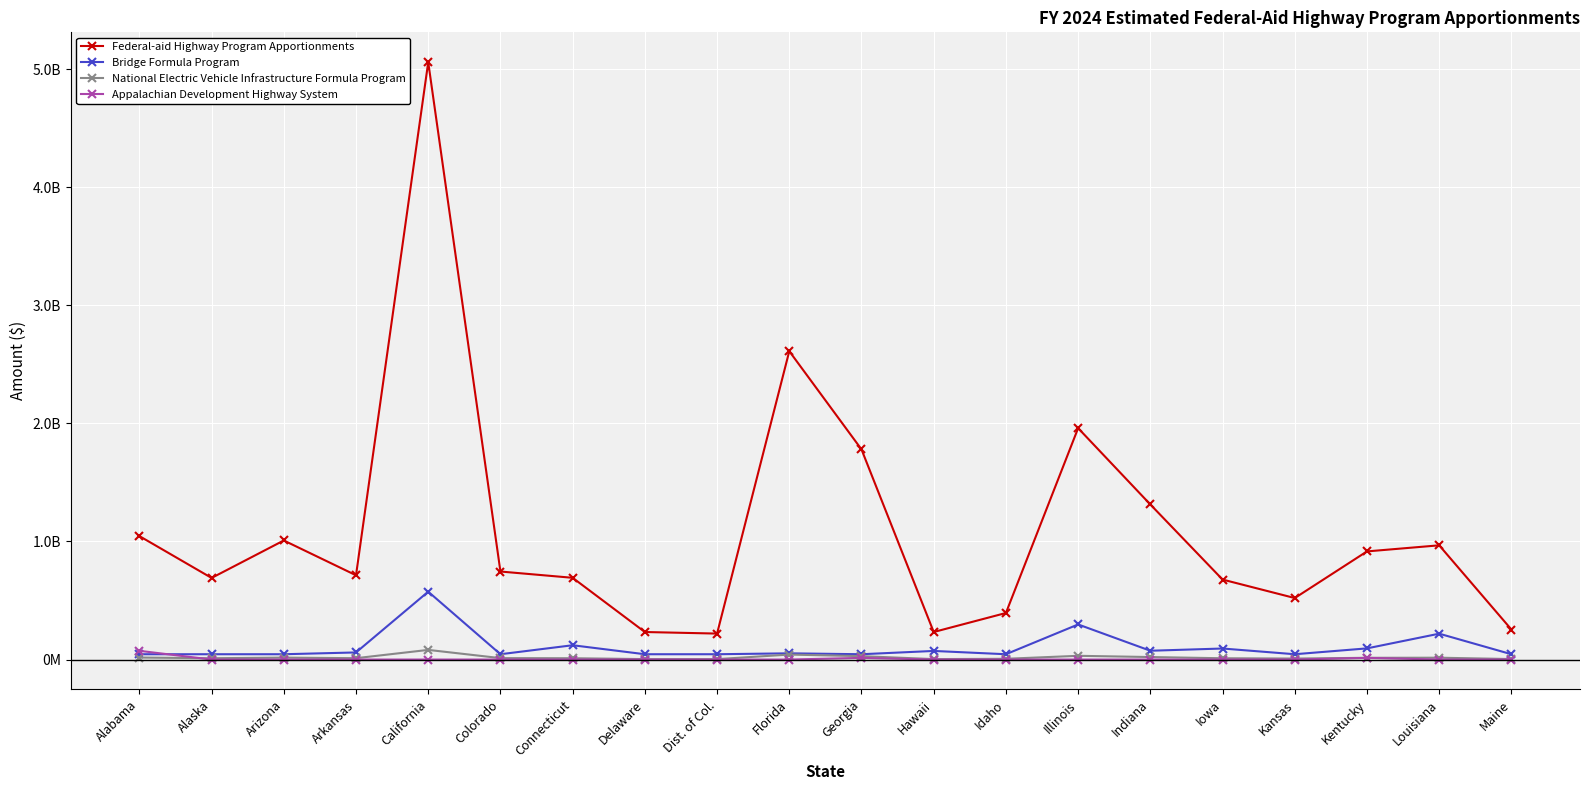

Does the chart have visible grid lines?

Yes